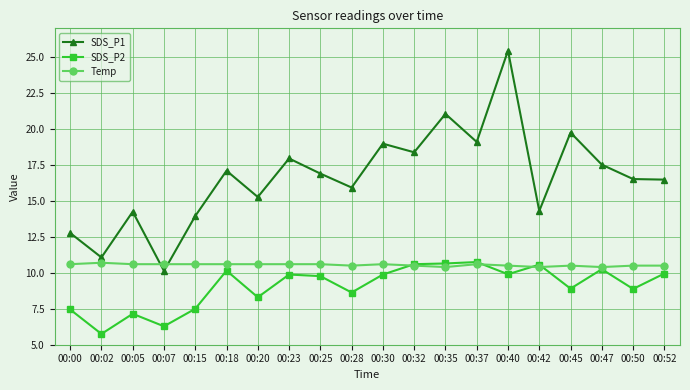

True or false: SDS_P1 and SDS_P2 intersect in this chart.

False